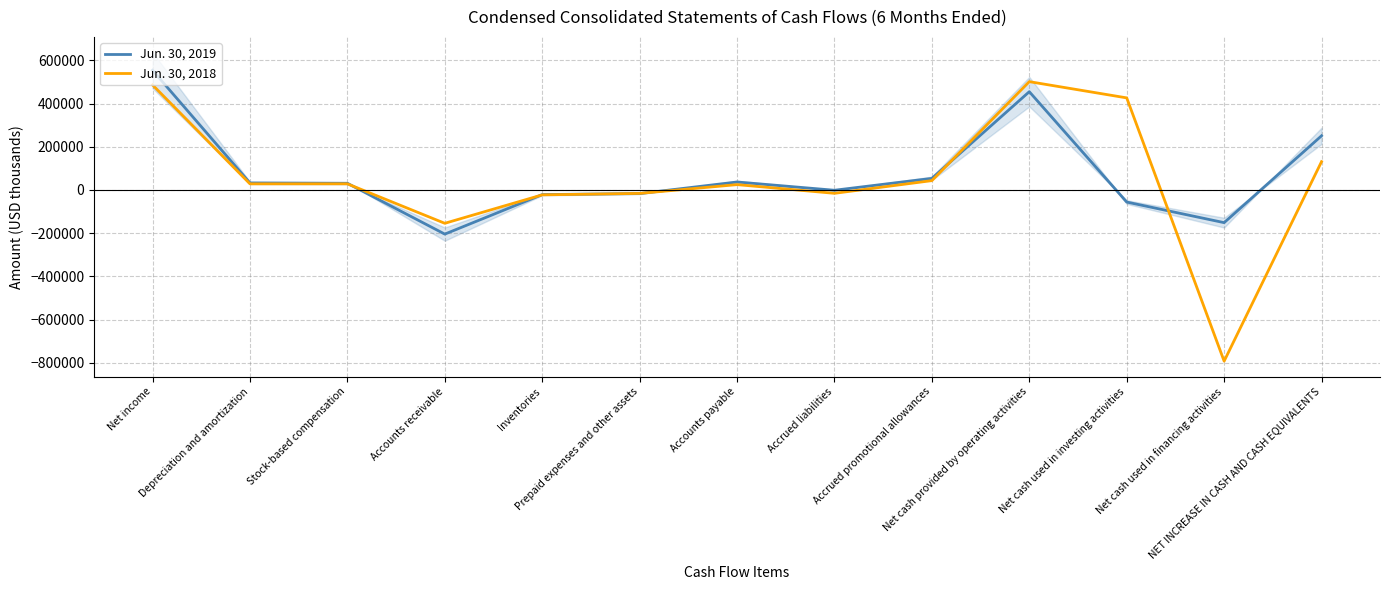

After their last crossing, which series has the higher values: Jun. 30, 2019 or Jun. 30, 2018?

Jun. 30, 2019